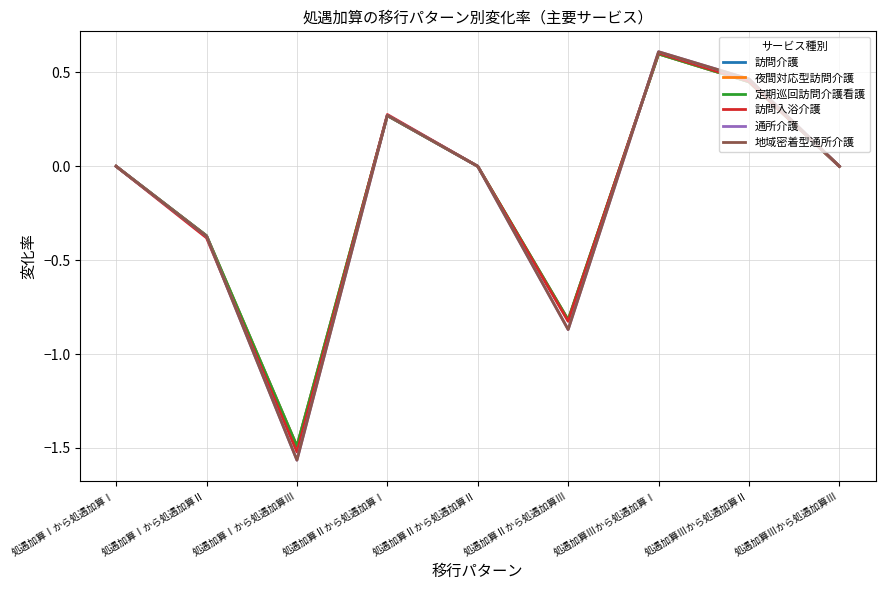

Is this an area chart (filled region under the line)?

No